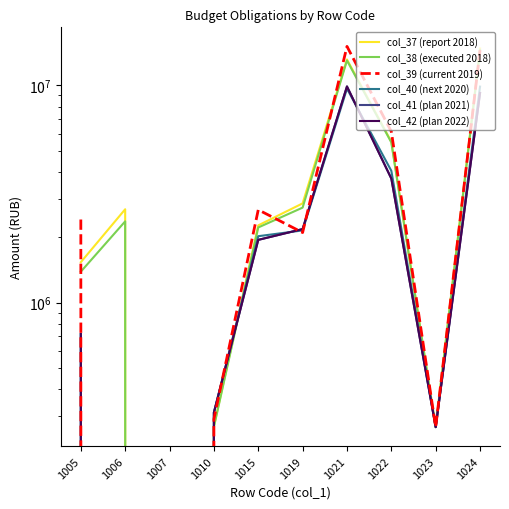

Where do col_41 (plan 2021) and col_38 (executed 2018) first cross each other?

1010 and 1015